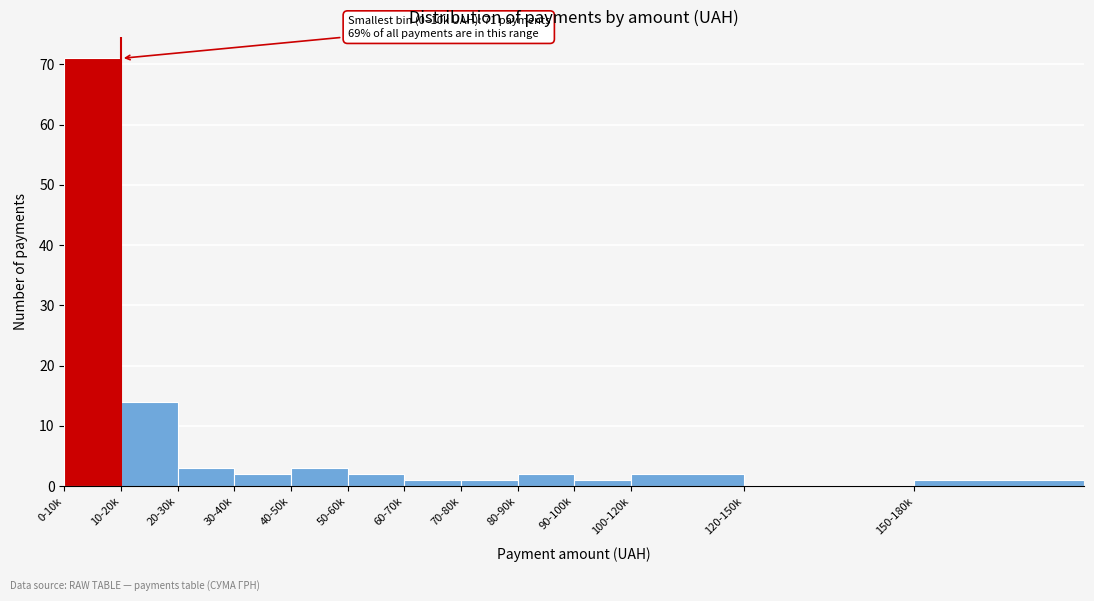

Reading left to right, what are all the values shown in this chart?

0-10k=71	10-20k=14	20-30k=3	30-40k=2	40-50k=3	50-60k=2	60-70k=1	70-80k=1	80-90k=2	90-100k=1	100-120k=2	120-150k=0	150-180k=1